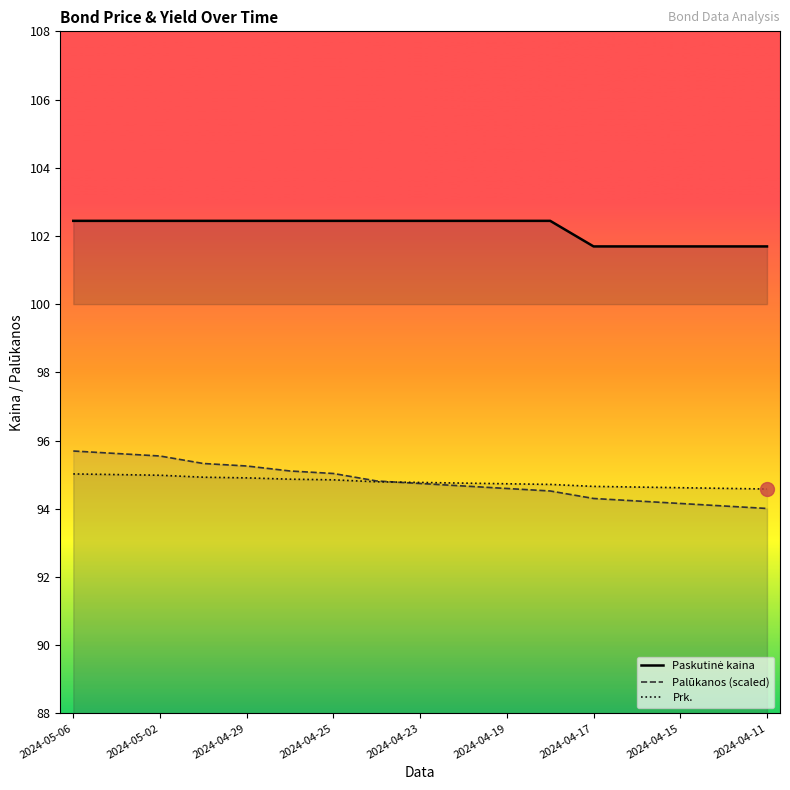

Which series has the largest range (max minus min)?

Palūkanos (scaled)